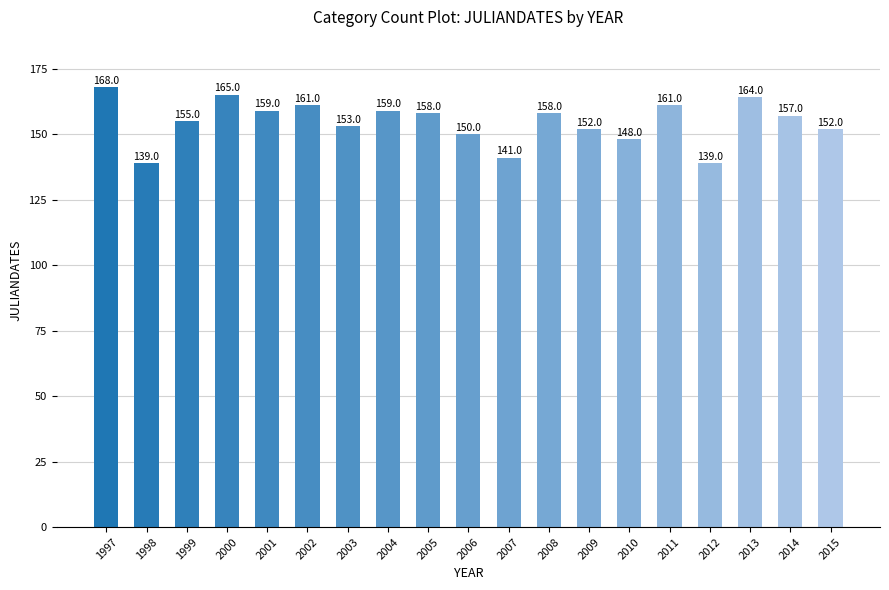

What is the difference between the values at 2010 and 2000?

17